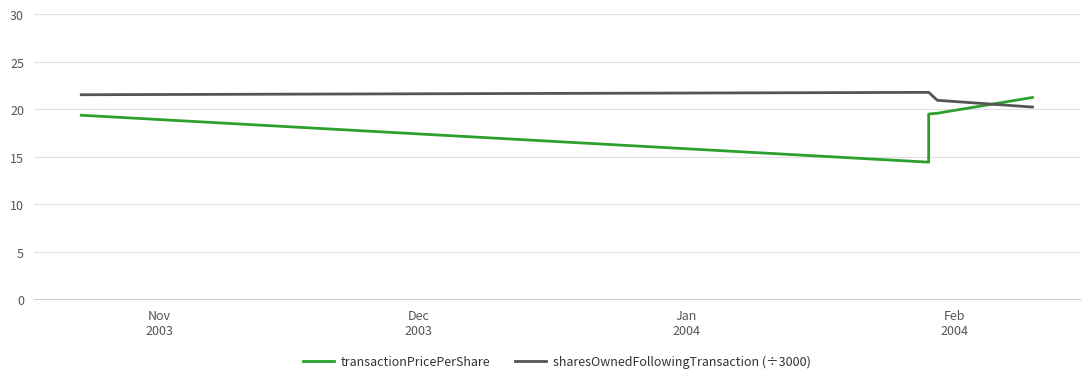

How many intersections are there between sharesOwnedFollowingTransaction (÷3000) and transactionPricePerShare?

1